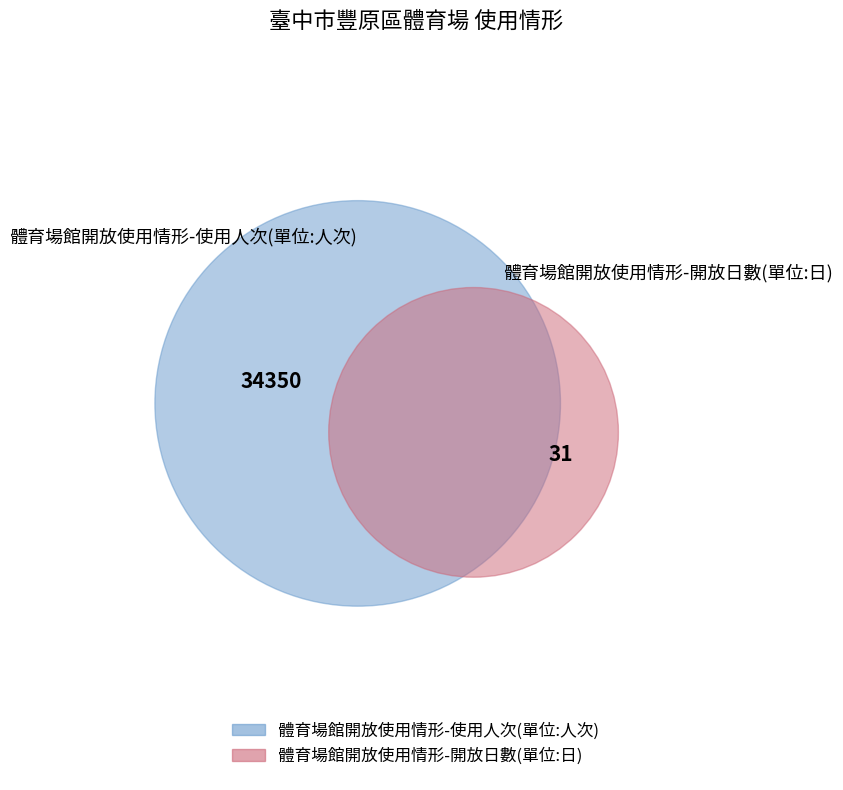

Approximately how many times larger is the value at 體育場館開放使用情形-使用人次(單位:人次) compared to 體育場館開放使用情形-開放日數(單位:日)?

1108.1